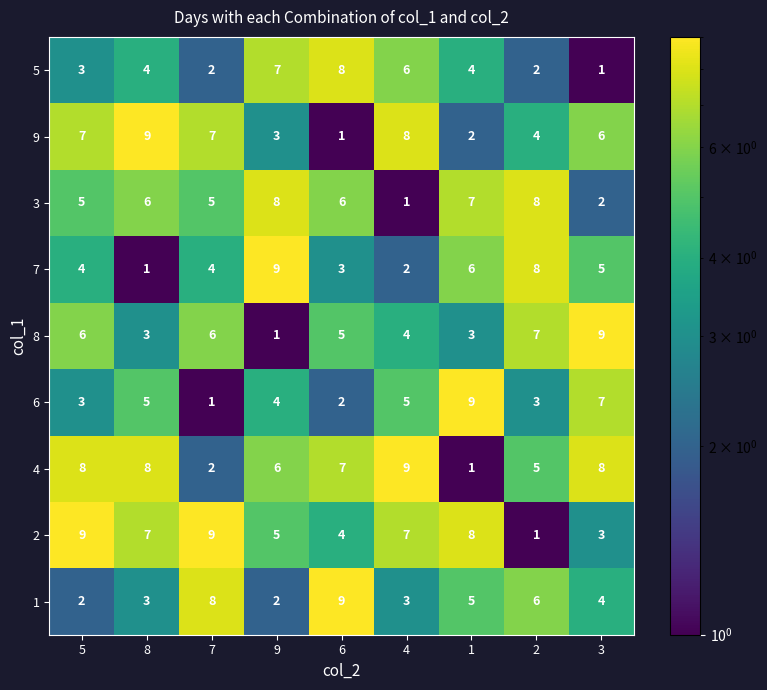

The value of 3 at 9 is 14. True or false?

False